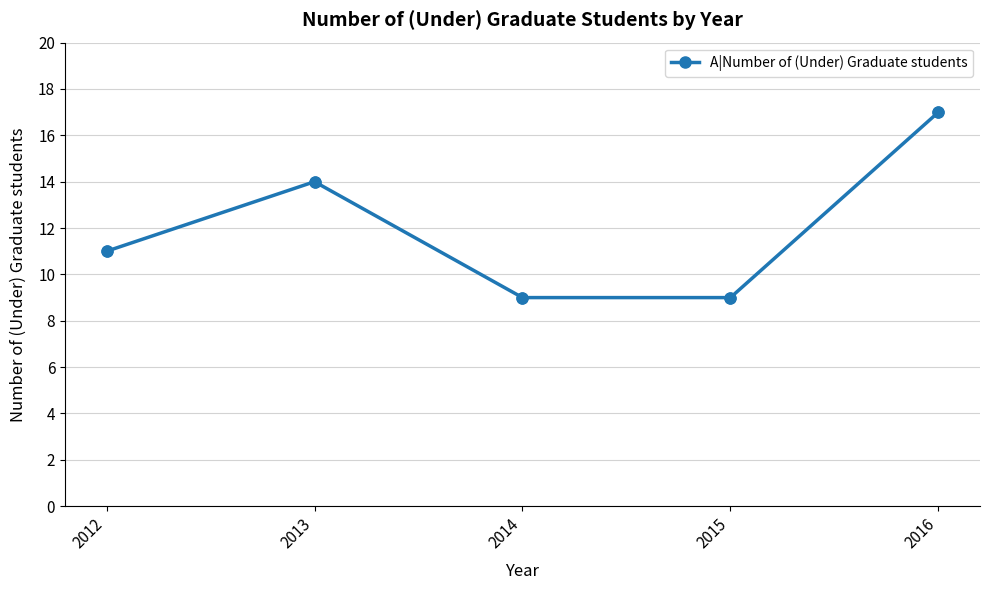

Approximately how many times larger is the value at 2016 compared to 2014?

1.9